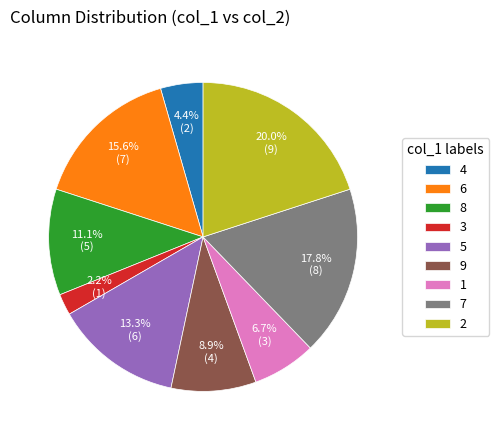

Does any single category account for the majority?

No